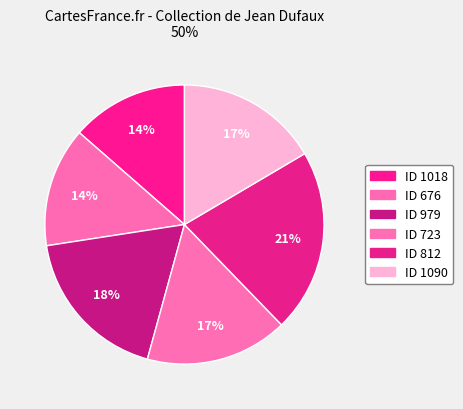

How many segments does this pie chart have?

6